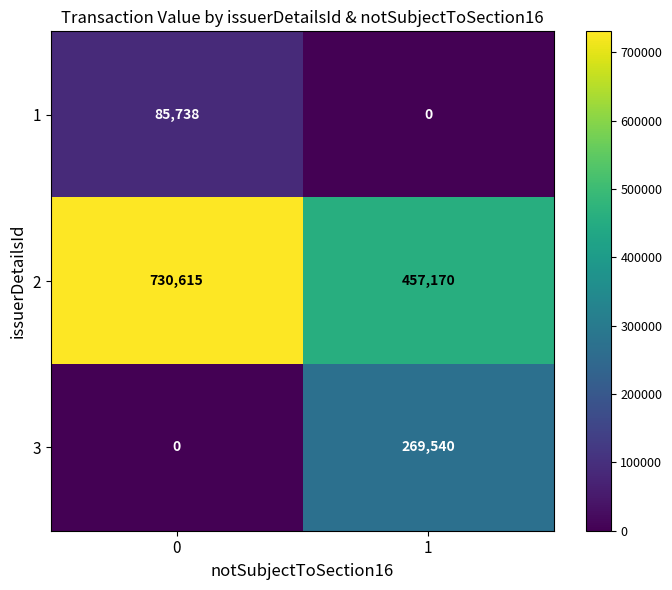

The value of 3 at 1 is 269540. True or false?

True